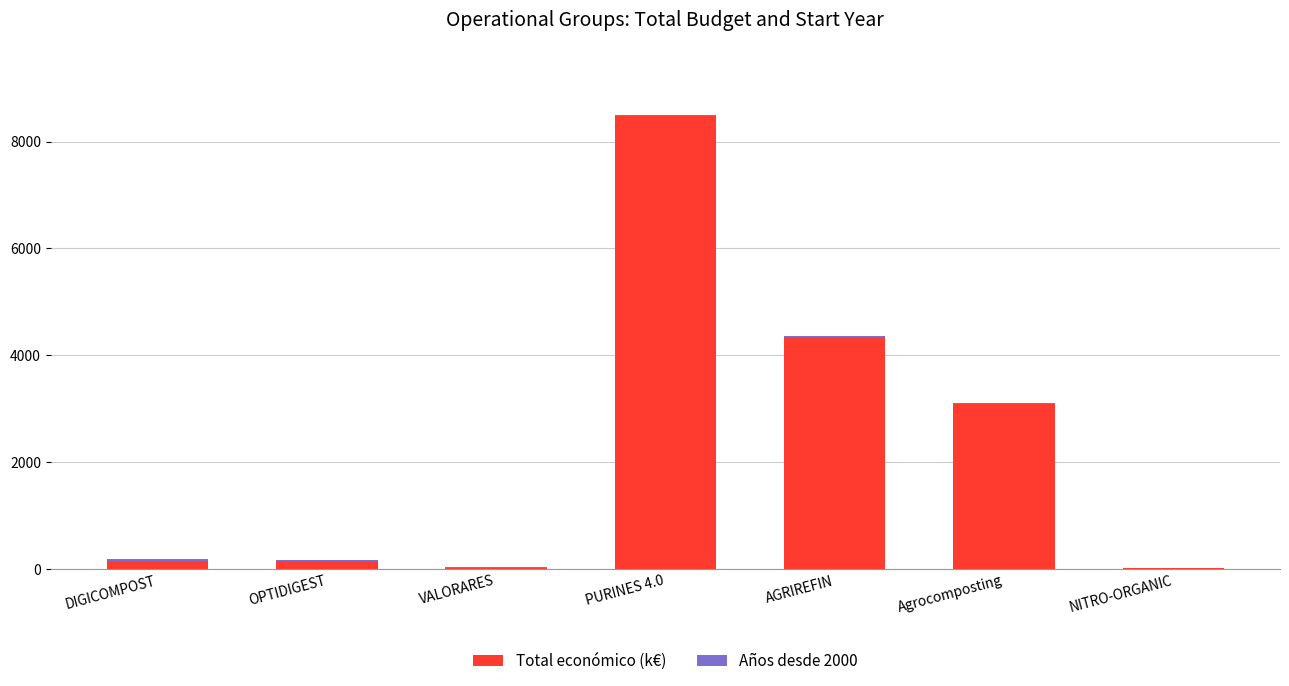

The Total económico (k€) series shows 5244.6 at Agrocomposting. True or false?

False